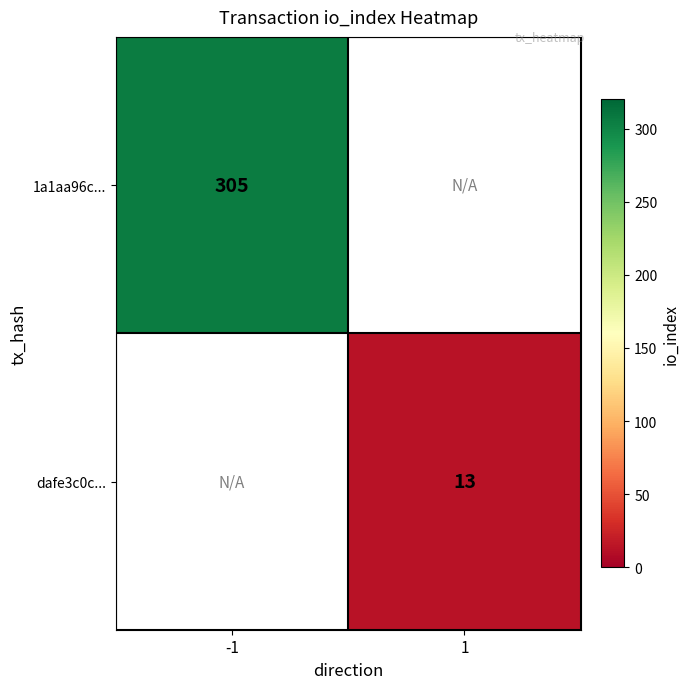

The 1a1aa96c... series shows 413 at -1. True or false?

False